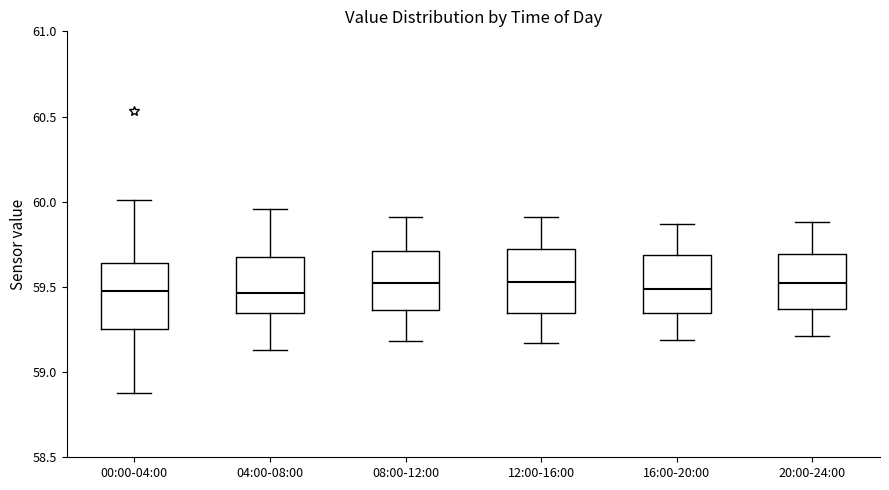

Reading left to right, read every box against the y-axis: the position of its median line, the range the box covers, and the ends of its whiskers. The values are not printed on the chart, so give them approximately, as read against the axis.

00:00-04:00: median 59.50, box 59.25 to 59.65, whiskers 58.90 to 60.00
04:00-08:00: median 59.45, box 59.35 to 59.70, whiskers 59.15 to 59.95
08:00-12:00: median 59.50, box 59.35 to 59.70, whiskers 59.20 to 59.90
12:00-16:00: median 59.55, box 59.35 to 59.75, whiskers 59.15 to 59.90
16:00-20:00: median 59.50, box 59.35 to 59.70, whiskers 59.20 to 59.85
20:00-24:00: median 59.55, box 59.35 to 59.70, whiskers 59.20 to 59.90